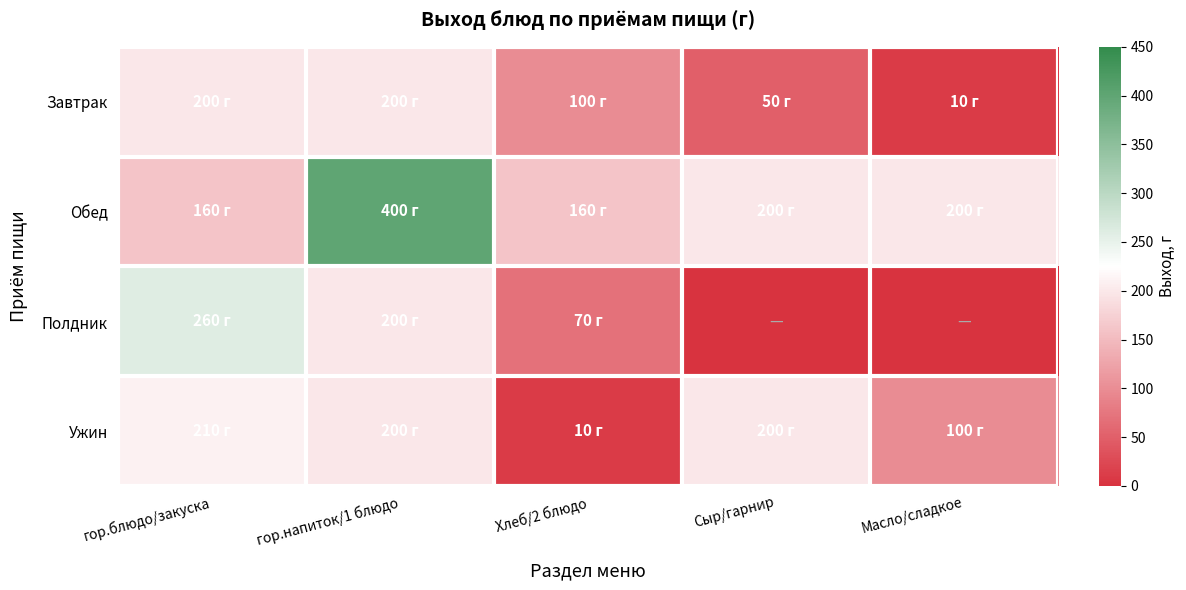

Reading left to right, extract all data points from this chart.

Завтрак: гор.блюдо/закуска=200	гор.напиток/1 блюдо=200	Хлеб/2 блюдо=100	Сыр/гарнир=50	Масло/сладкое=10
Обед: гор.блюдо/закуска=160	гор.напиток/1 блюдо=400	Хлеб/2 блюдо=160	Сыр/гарнир=200	Масло/сладкое=200
Полдник: гор.блюдо/закуска=260	гор.напиток/1 блюдо=200	Хлеб/2 блюдо=70	Сыр/гарнир=0	Масло/сладкое=0
Ужин: гор.блюдо/закуска=210	гор.напиток/1 блюдо=200	Хлеб/2 блюдо=10	Сыр/гарнир=200	Масло/сладкое=100